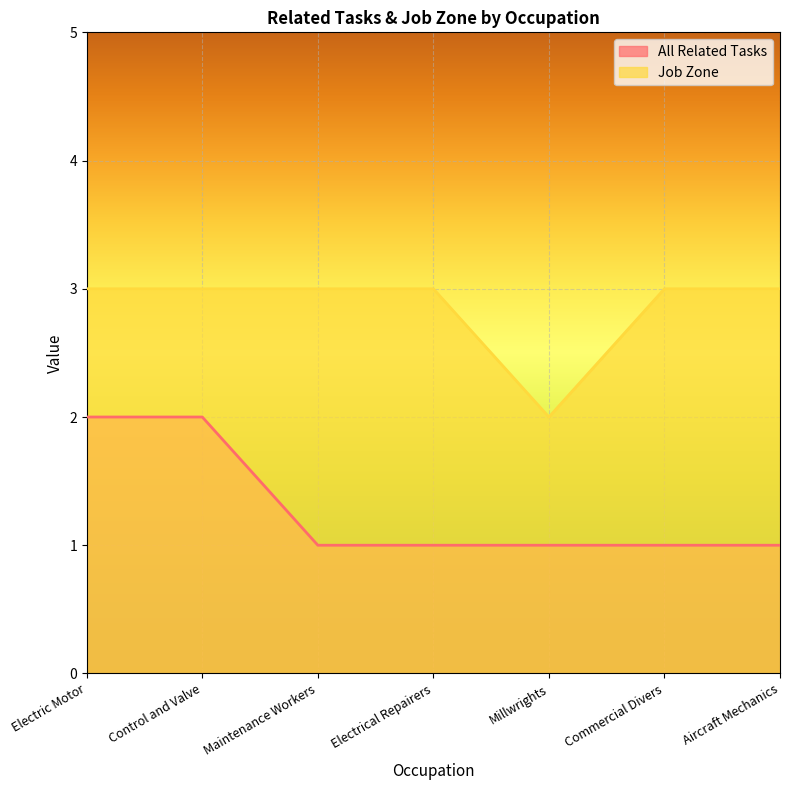

What is the maximum value for All Related Tasks?

2